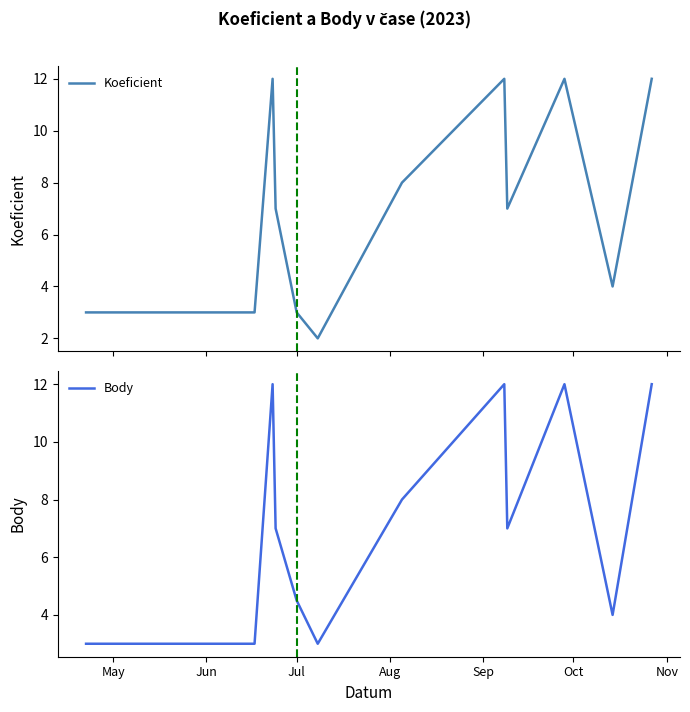

What is the highest value of the Koeficient series?

12